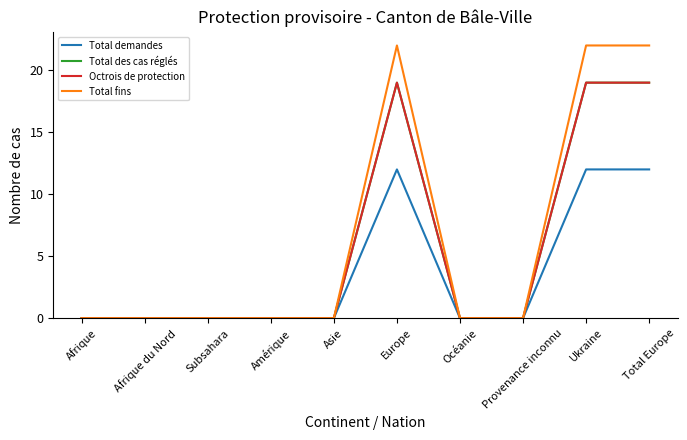

True or false: Total demandes and Octrois de protection cross at least once.

False